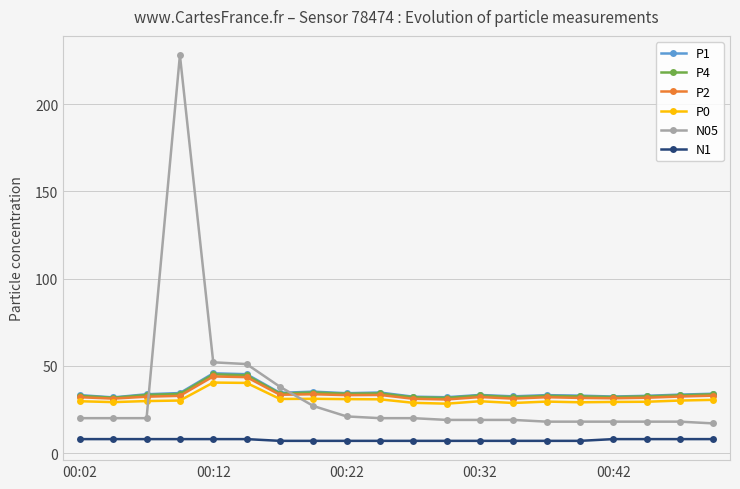

True or false: P1 has more than 2 points higher than both neighbors.

True